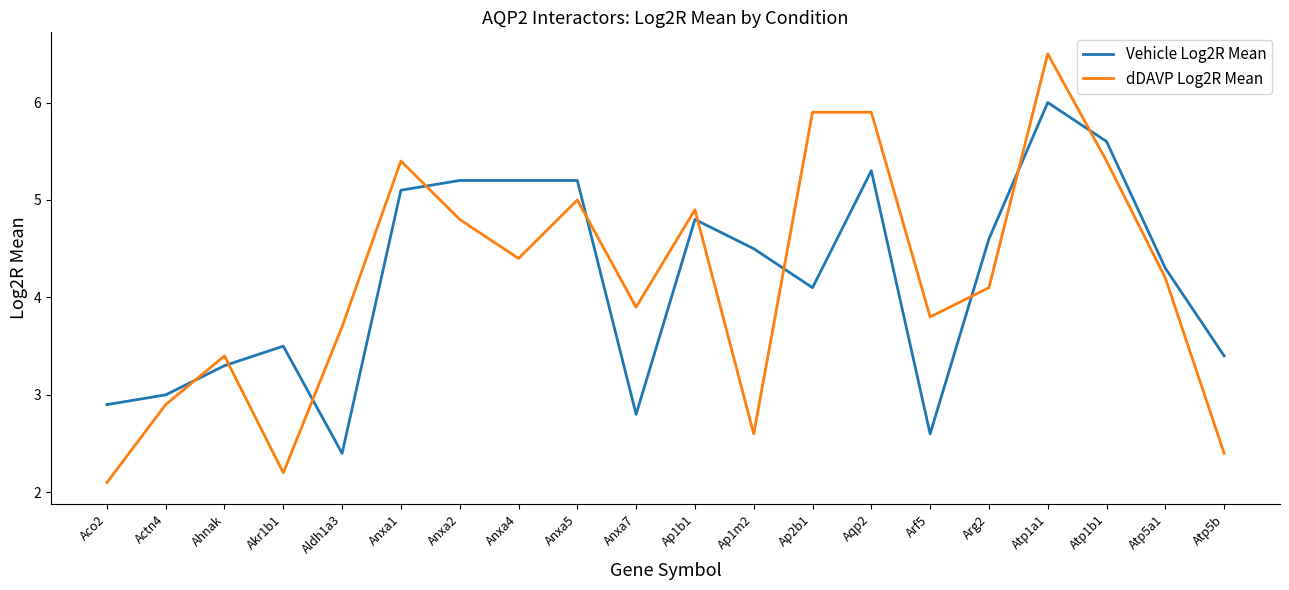

What is the difference between the maximum and minimum values in the dDAVP Log2R Mean series?

4.4